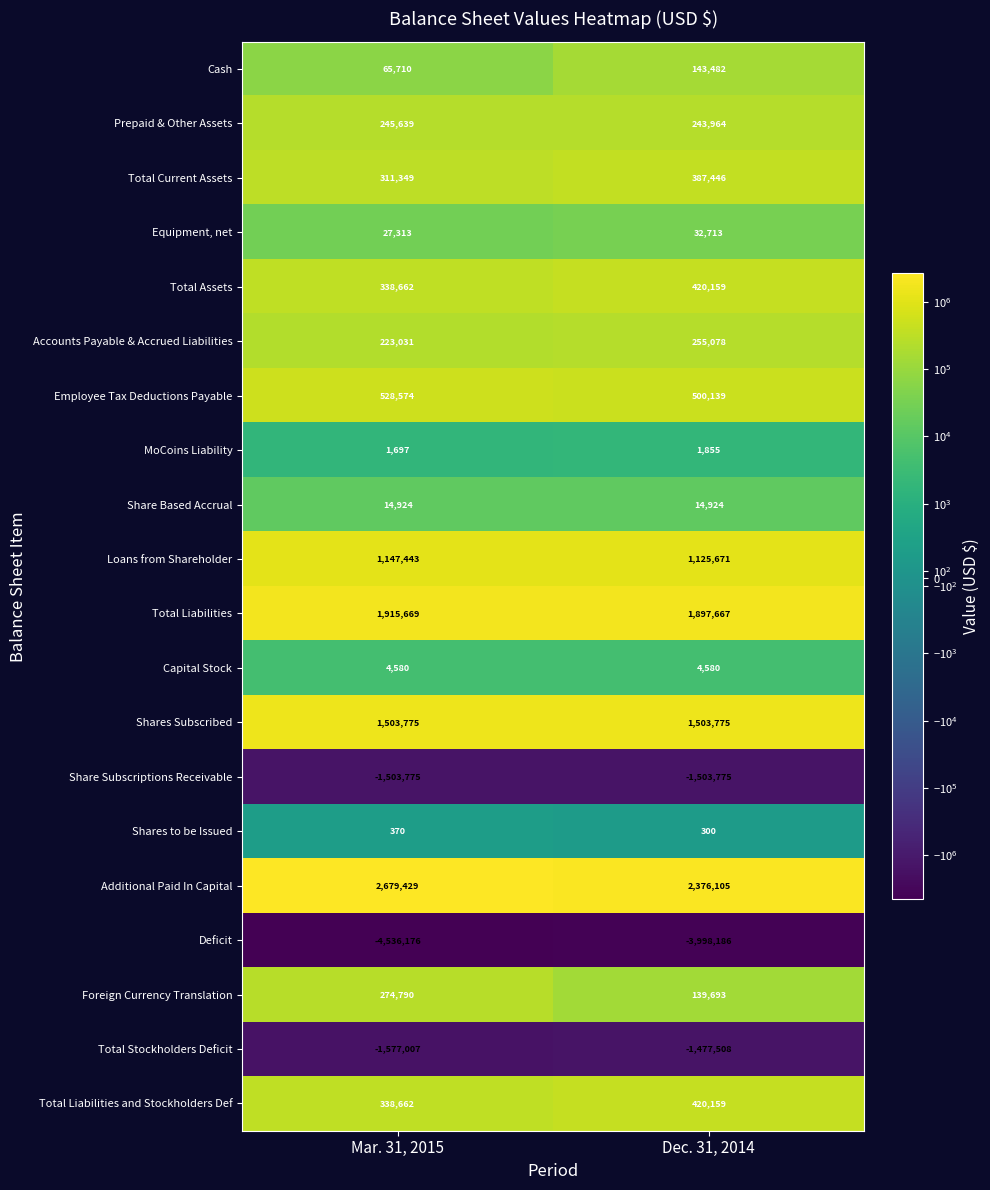

What is the smallest value displayed?

-4536176